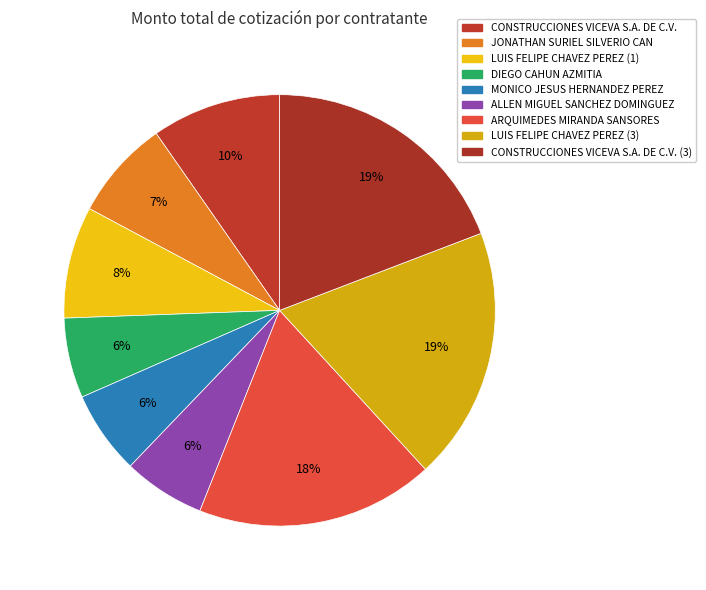

What is the smallest slice in the pie chart?

DIEGO CAHUN AZMITIA